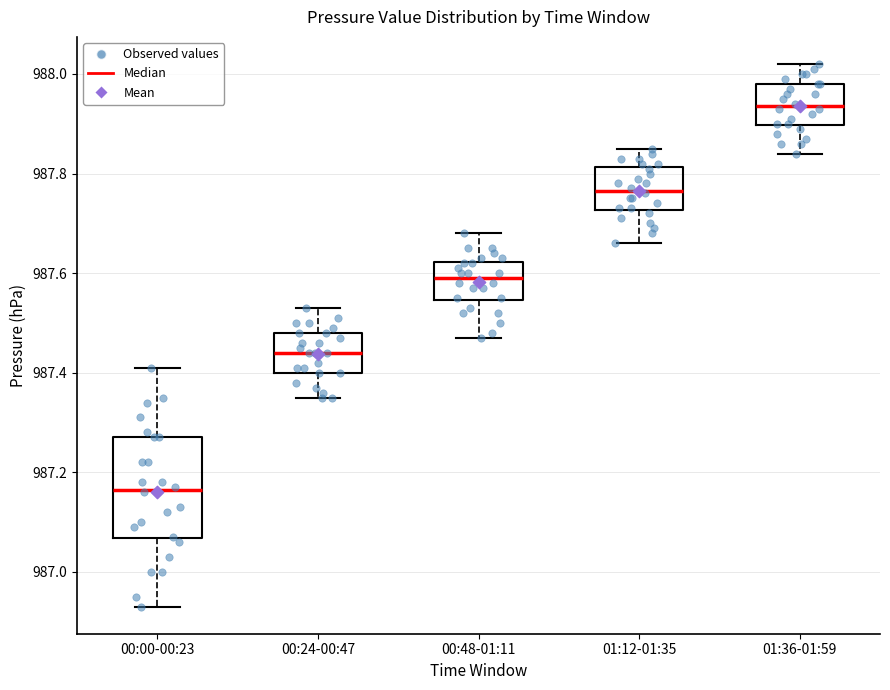

Where does the lower whisker of the box for 01:12-01:35 end on the y-axis? The values are not printed on the chart, so give them approximately, as read against the axis.

987.66